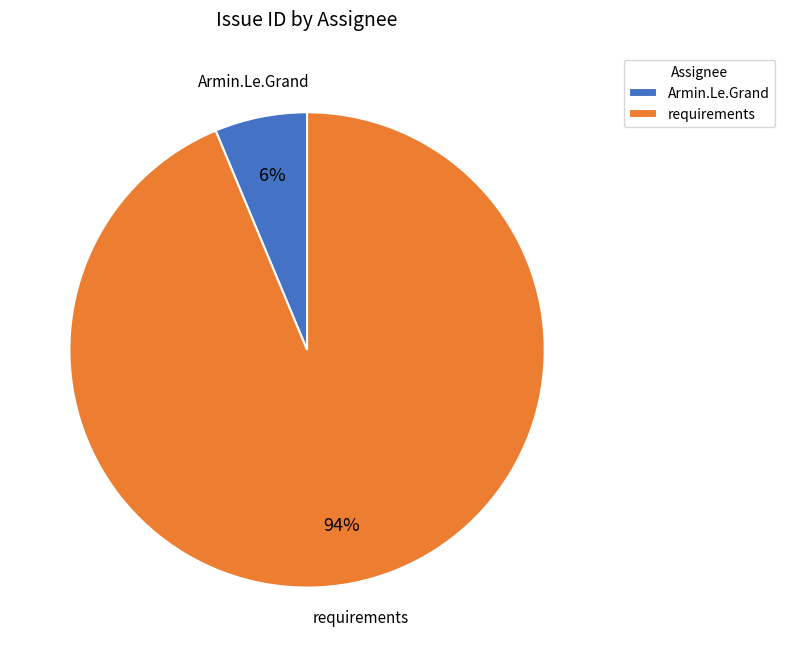

Does requirements account for over 50% of the chart?

Yes